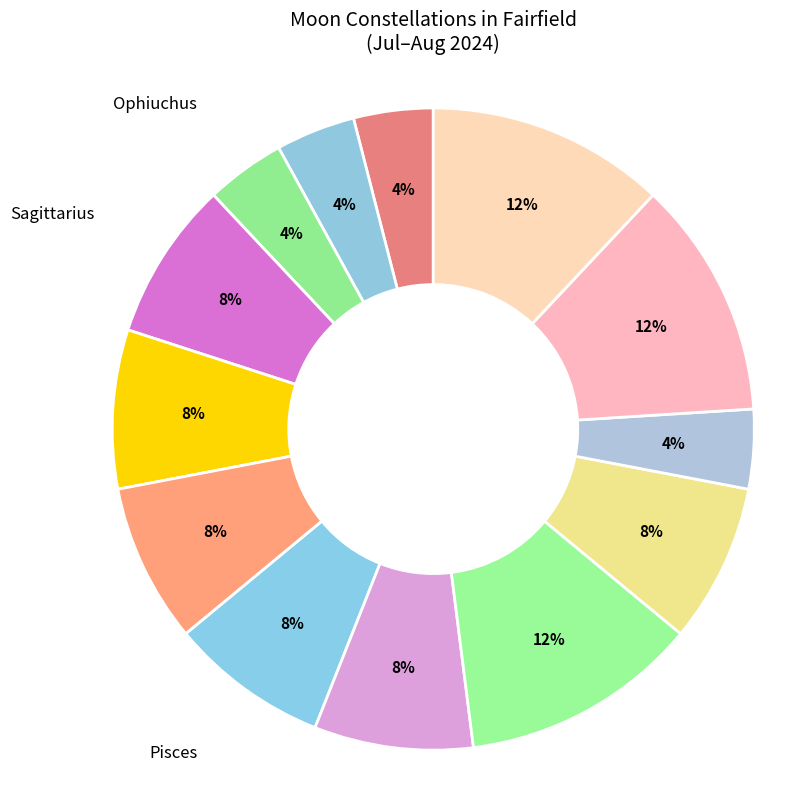

Count the number of slices in the pie.

13